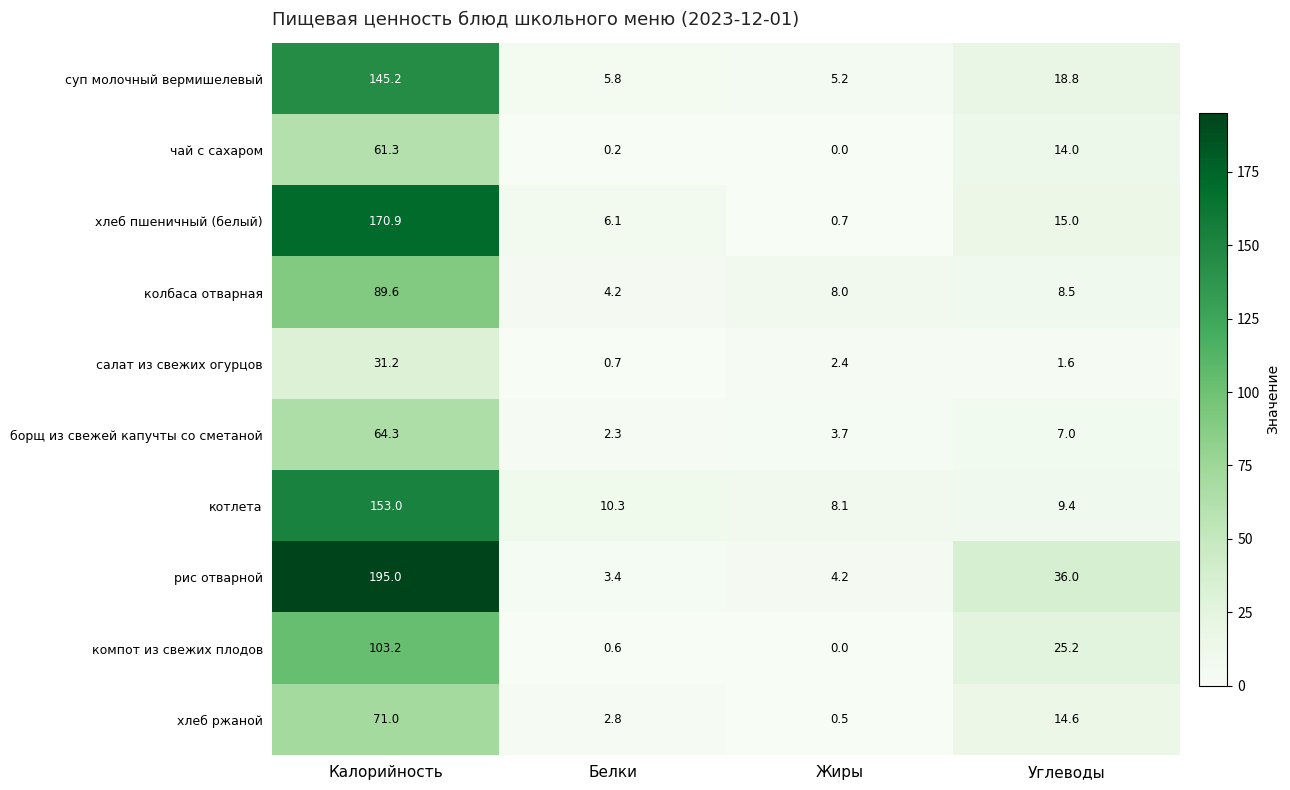

What is the difference between the highest and lowest values at Калорийность?

163.8